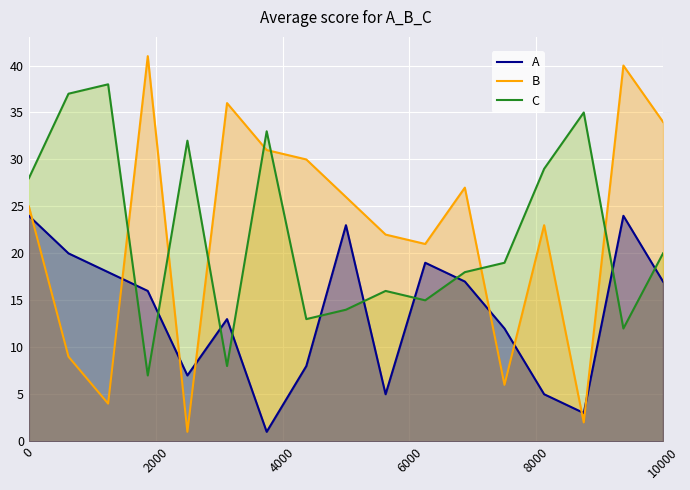

Reading right to left, extract all data points from this chart.

A: 17	24	3	5	12	17	19	5	23	8	1	13	7	16	18	20	24
B: 34	40	2	23	6	27	21	22	26	30	31	36	1	41	4	9	25
C: 20	12	35	29	19	18	15	16	14	13	33	8	32	7	38	37	28